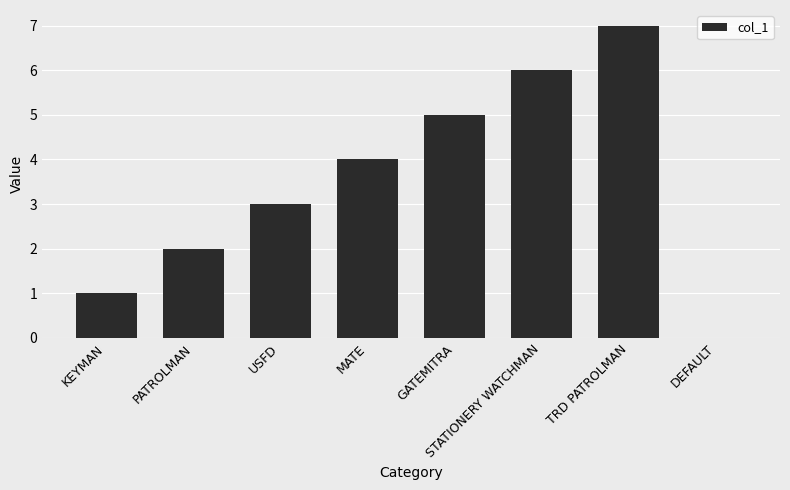

The value at USFD is 3. True or false?

True